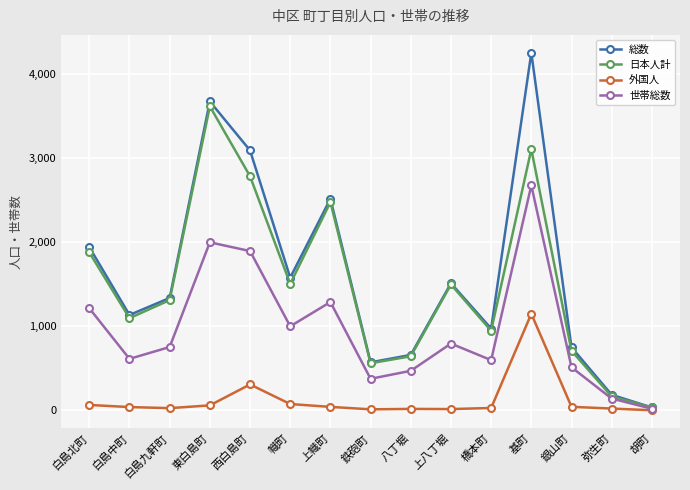

What is the label of the 3rd point from the left?

白島九軒町